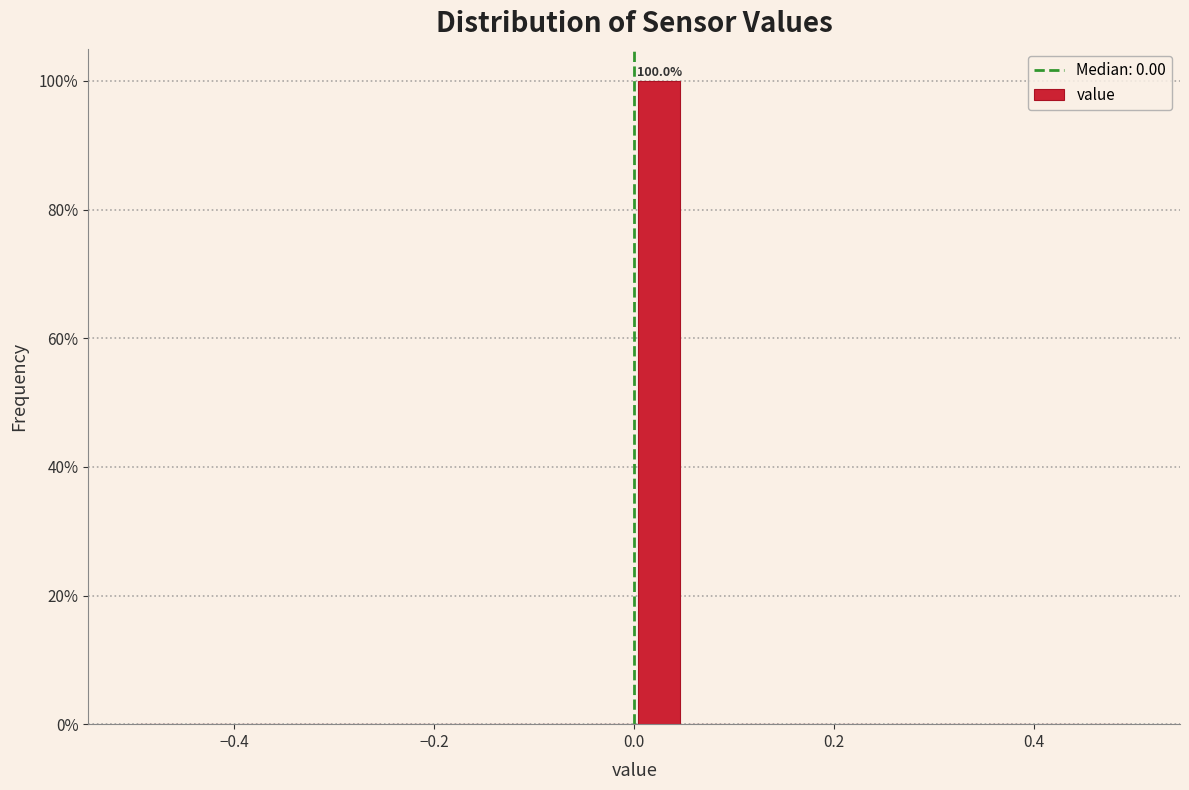

Read against the x-axis, roughly where is the centre of the tallest bar?

0.02